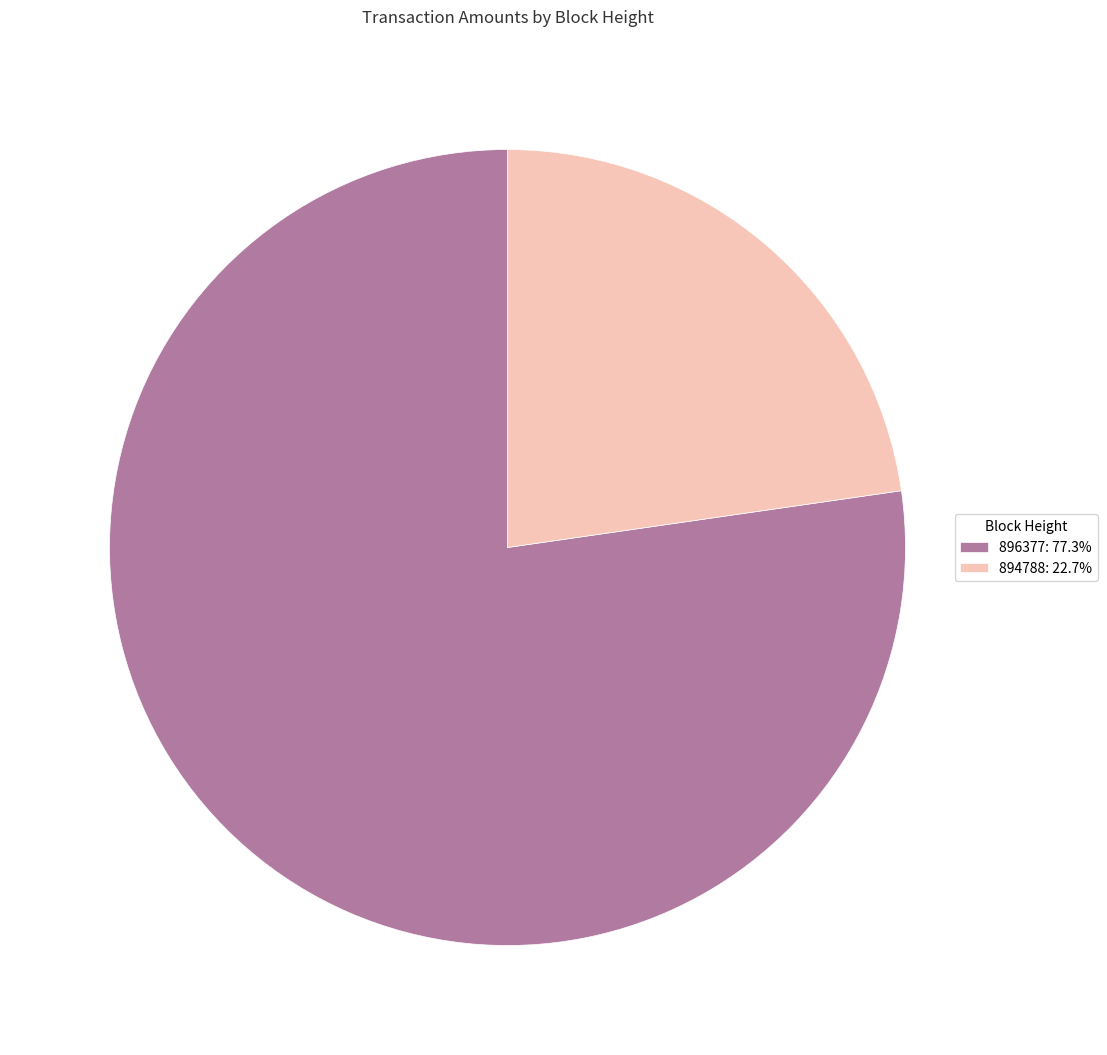

How many slices are in this pie chart?

2